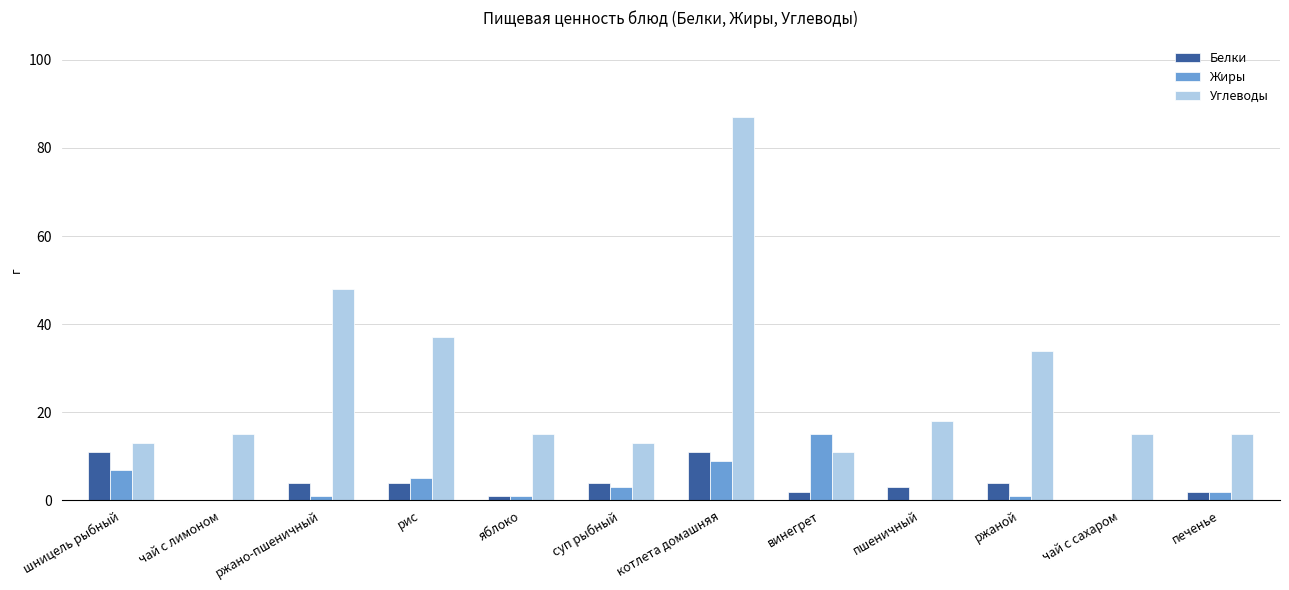

Where is Углеводы nearest to the value 49?

ржано-пшеничный